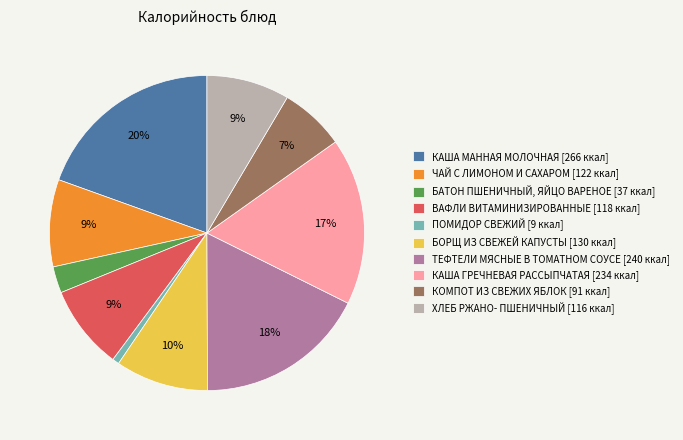

Is it true that ПОМИДОР СВЕЖИЙ [9 ккал] is 11% of the pie?

False